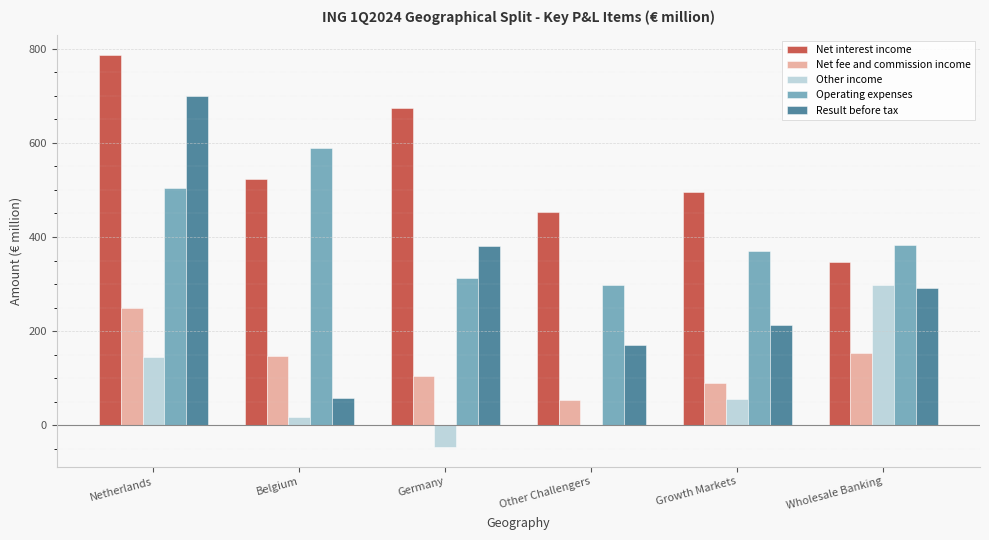

What is the maximum value shown in the chart?

786.6